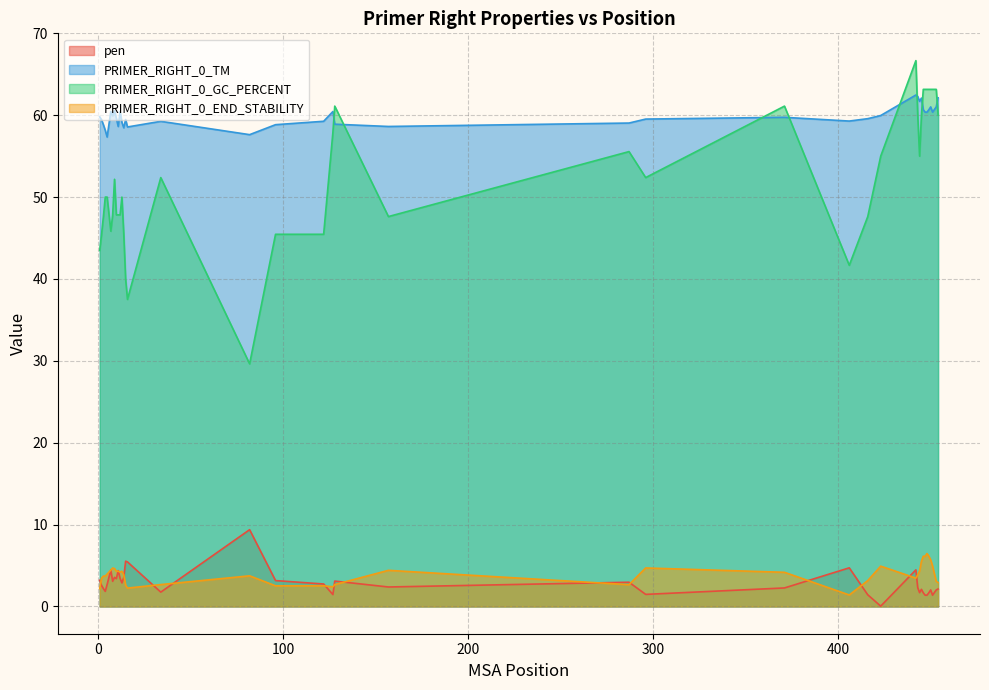

What is the sum of the PRIMER_RIGHT_0_TM values at 5 and 34?

116.6